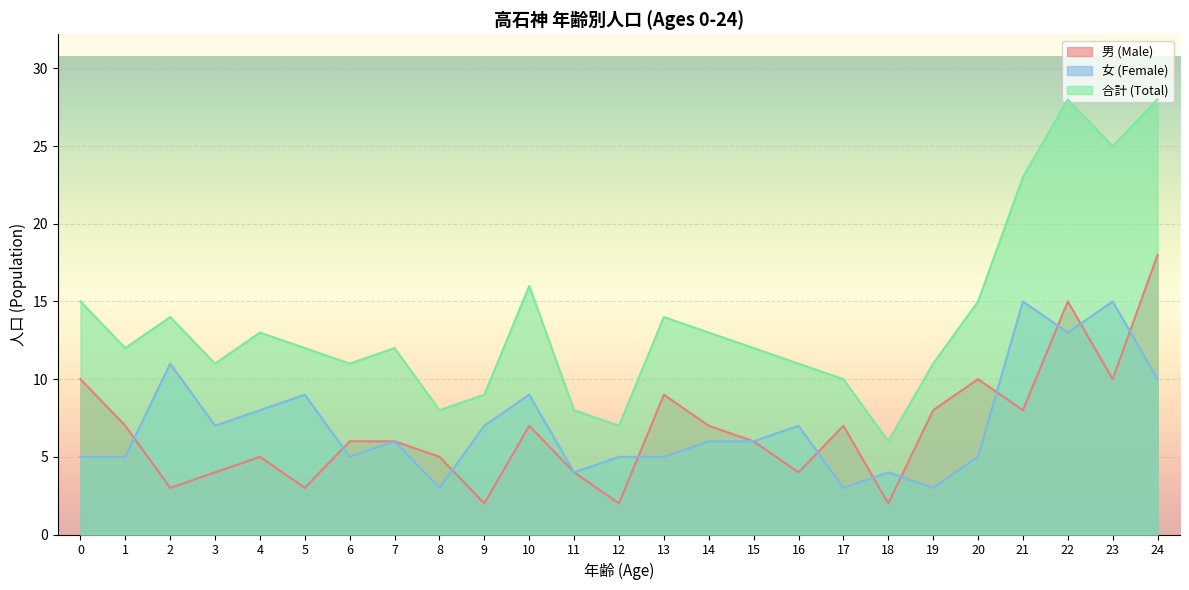

Rank the series at 15 from highest to lowest value.

合計 (Total), 男 (Male), 女 (Female)